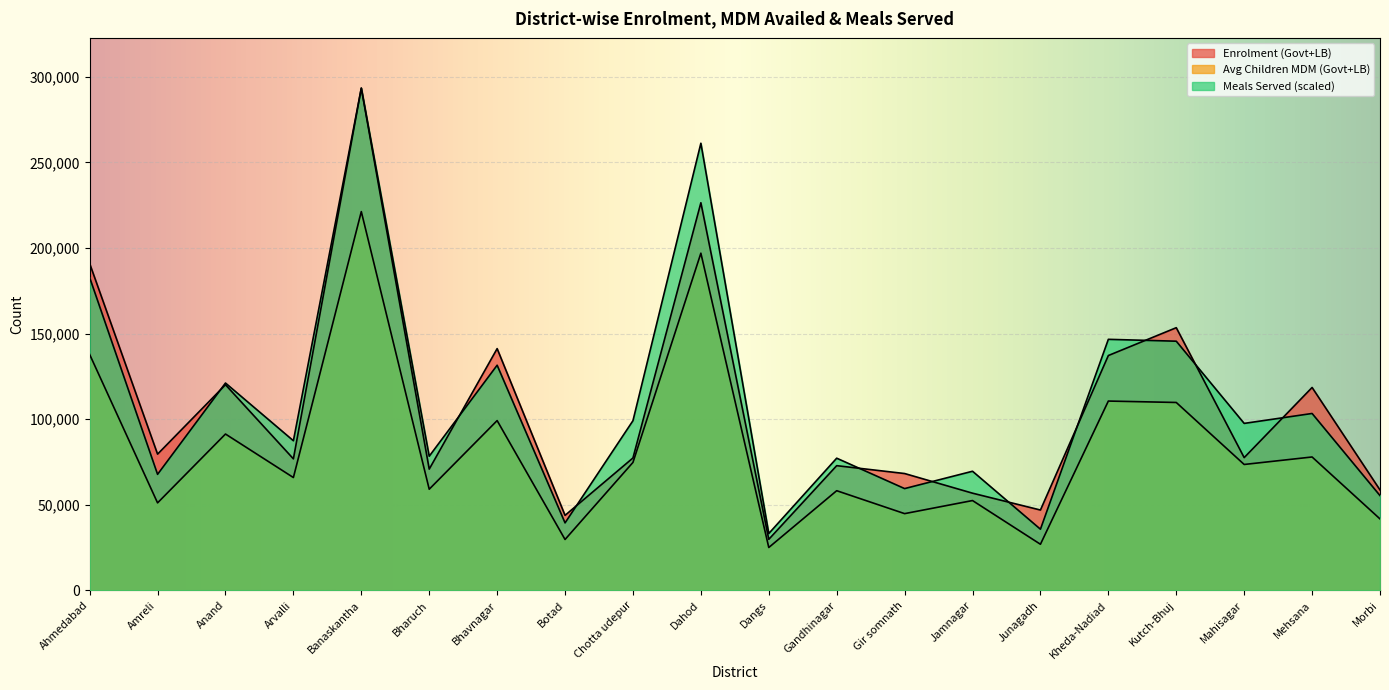

Which category has the lowest value in the Avg Children MDM (Govt+LB) series?

Dangs